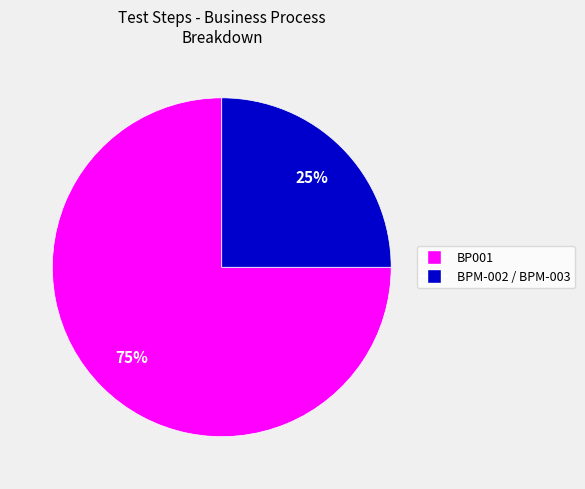

Do BPM-002 / BPM-003 and BP001 together represent more than half of the pie?

Yes